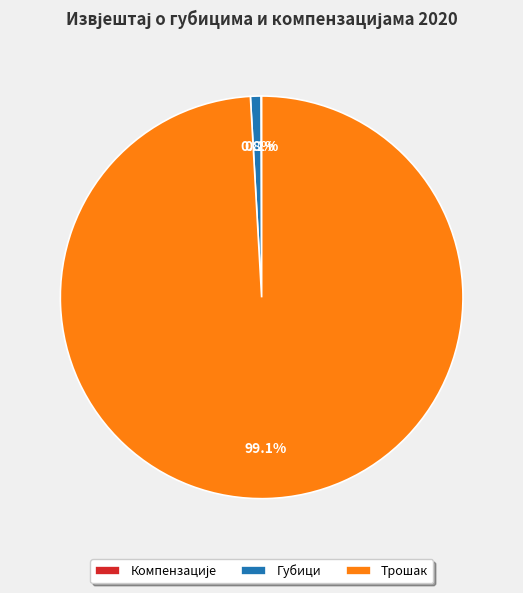

Which slice is the largest?

Трошак